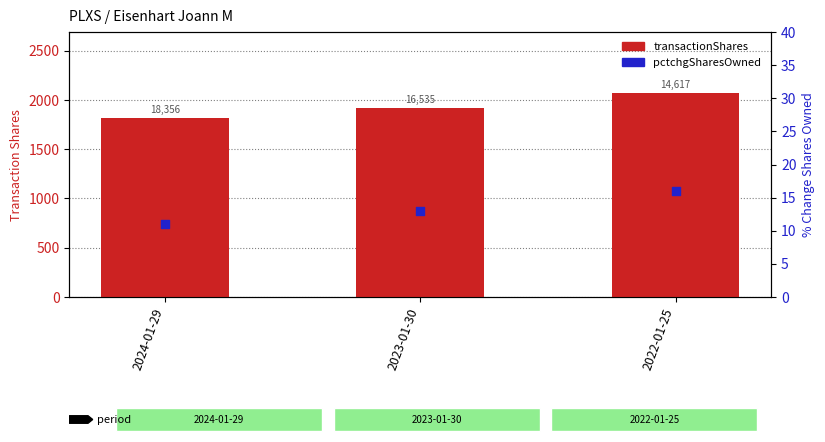

What is the total value across all series at 2022-01-25?

2085